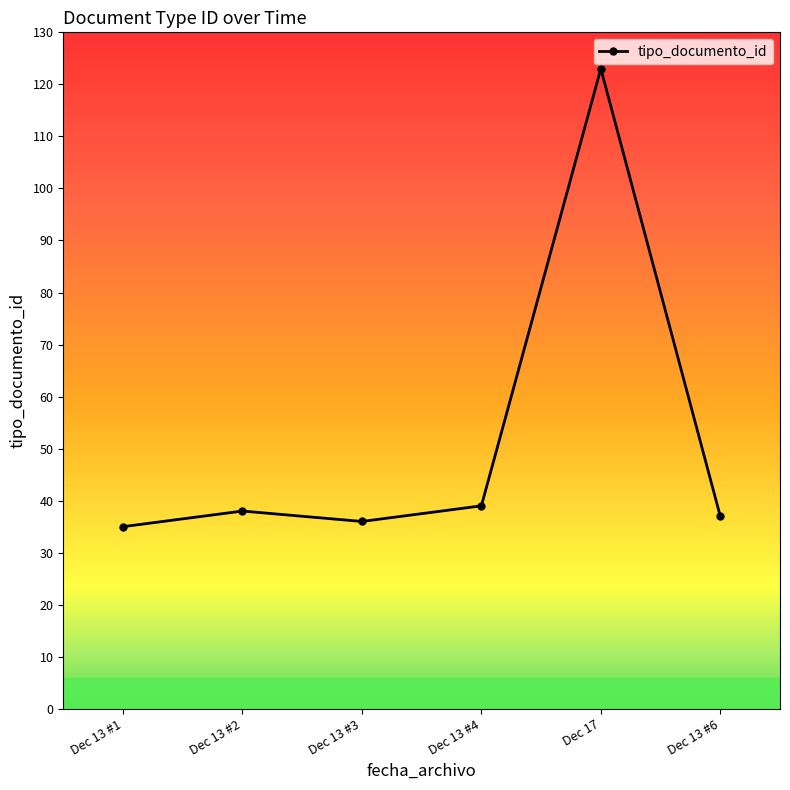

What is the smallest value displayed?

35